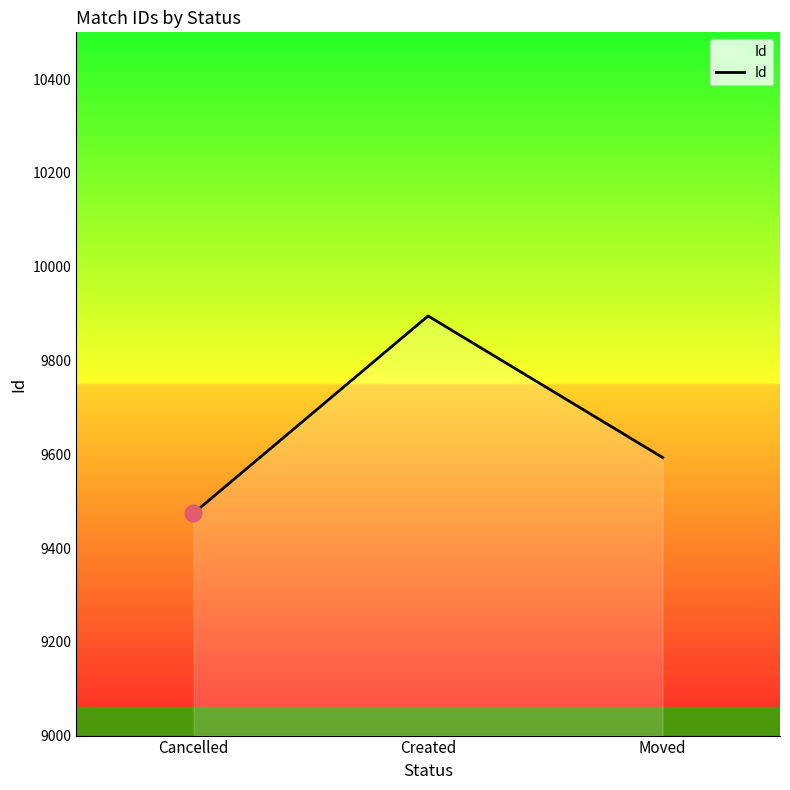

Is it true that the value at Created is 9895?

True